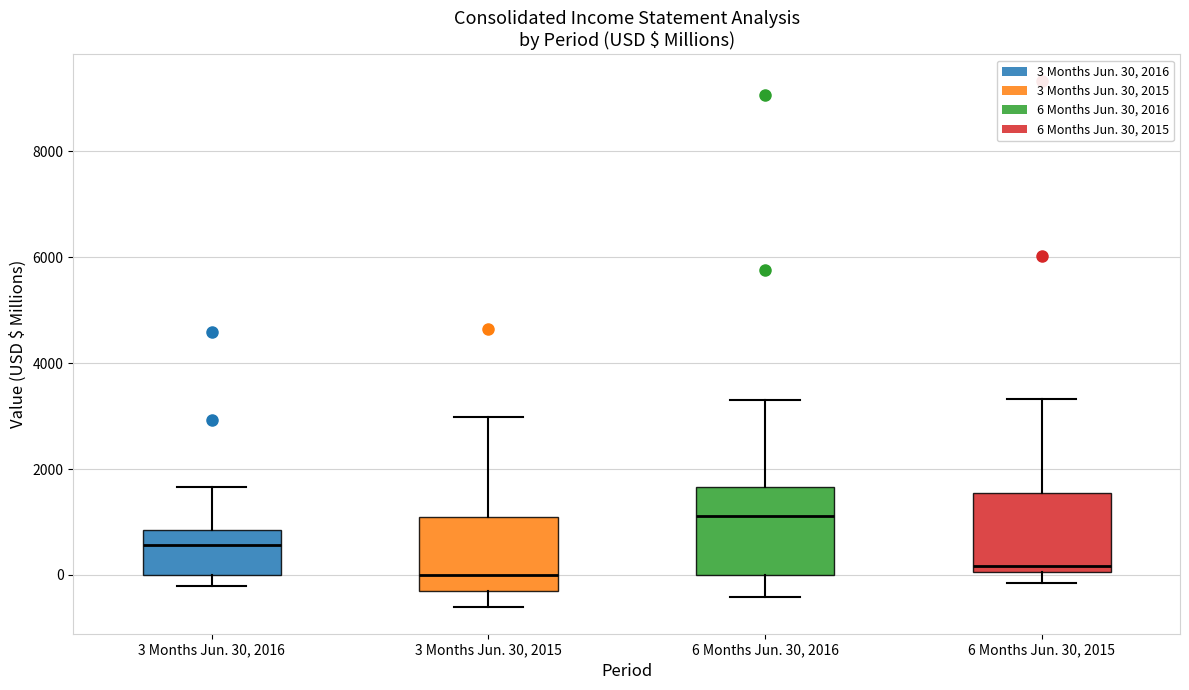

Where is the lower edge of the box for 6 Months Jun. 30, 2015 on the y-axis? The values are not printed on the chart, so give them approximately, as read against the axis.

0